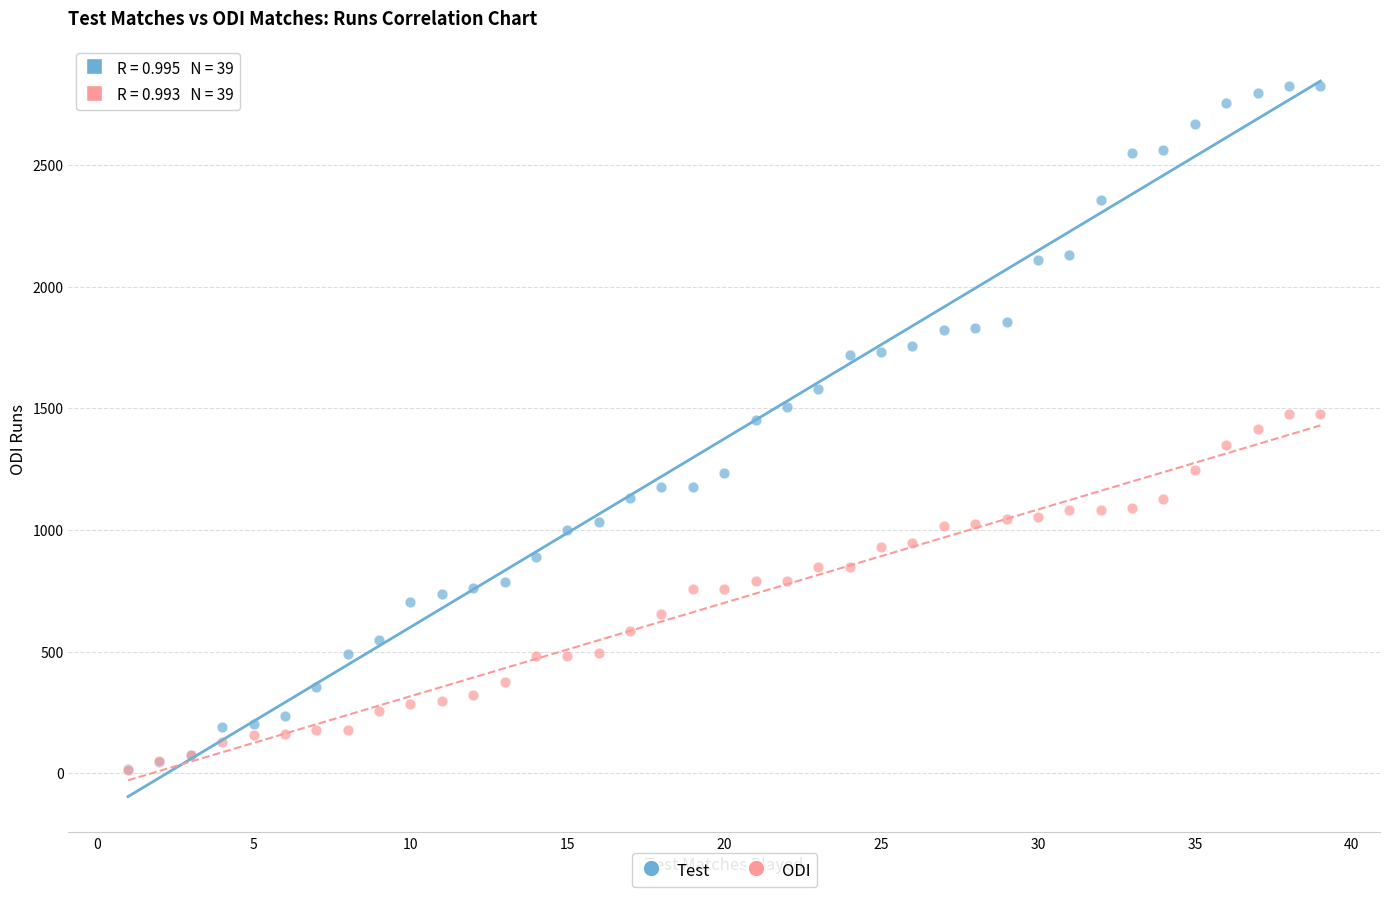

What are all the series names shown in the legend?

Test, ODI